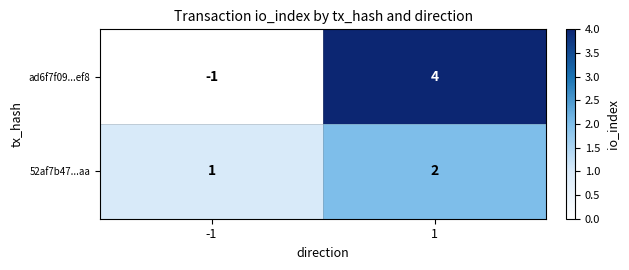

What is the total value across all series at 1?

6